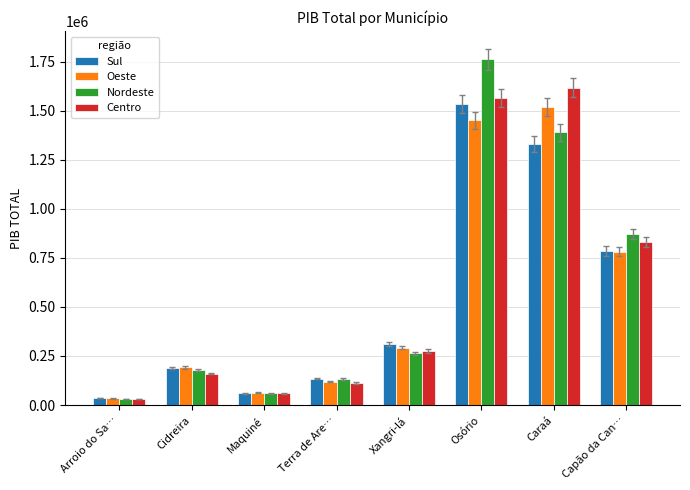

What is the maximum value shown in the chart?

1762455.6